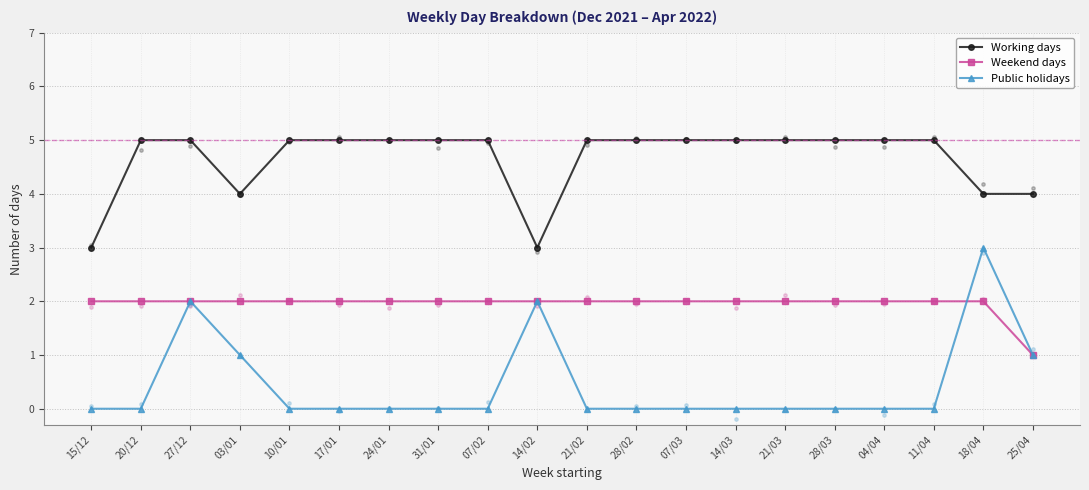

Which series has the largest Y range (max minus min)?

Public holidays